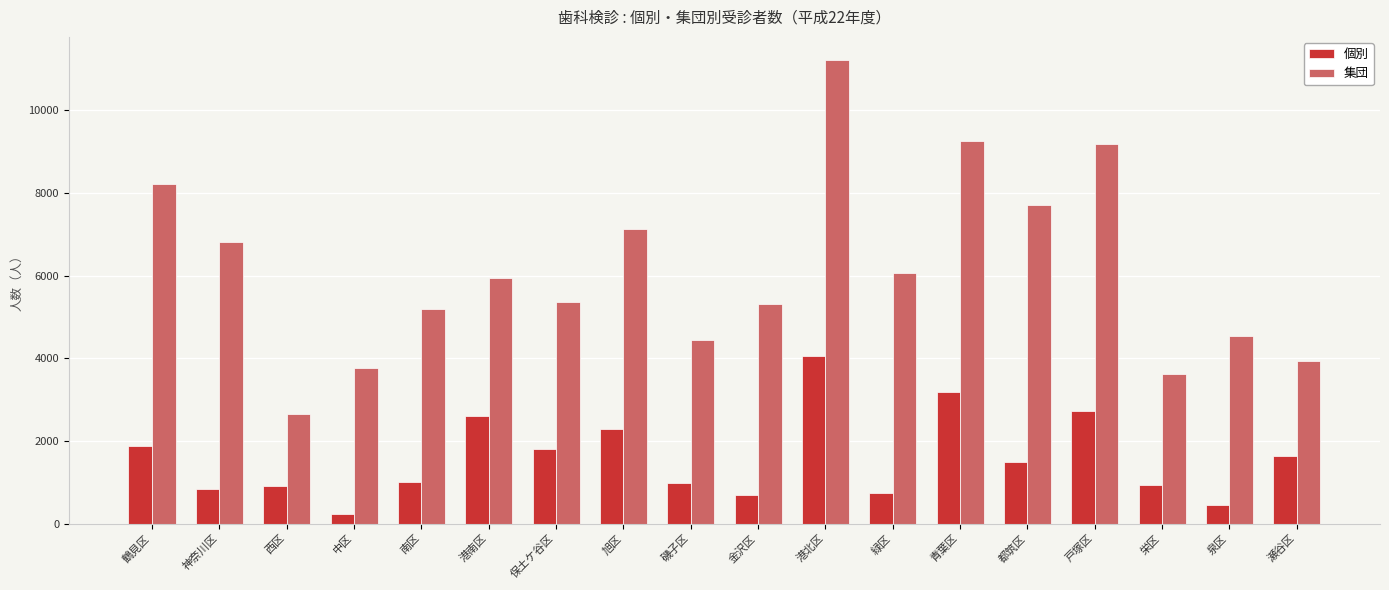

List the series in order of their peak value, highest first.

集団, 個別